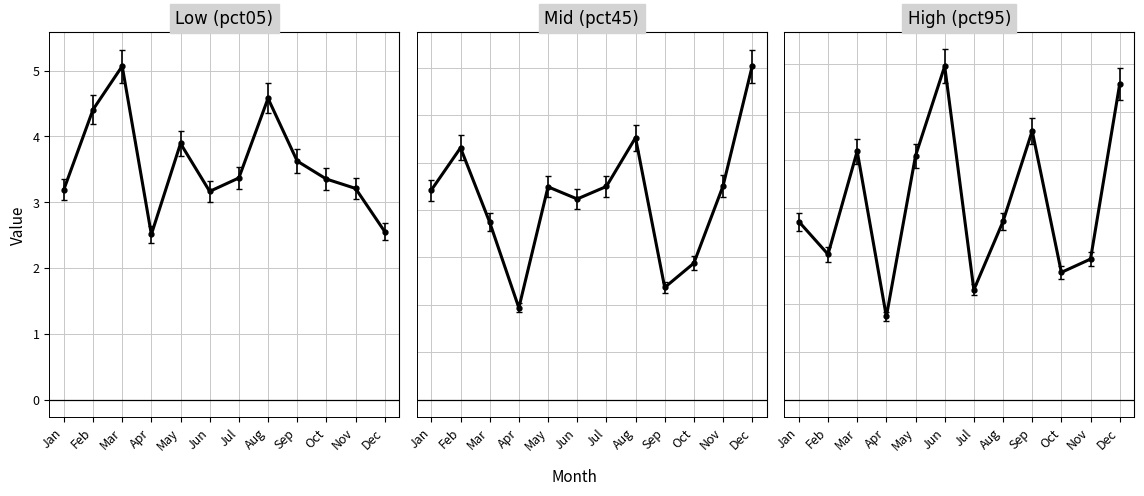

What is the difference between the maximum and second lowest values in the pct05 series?

2.4